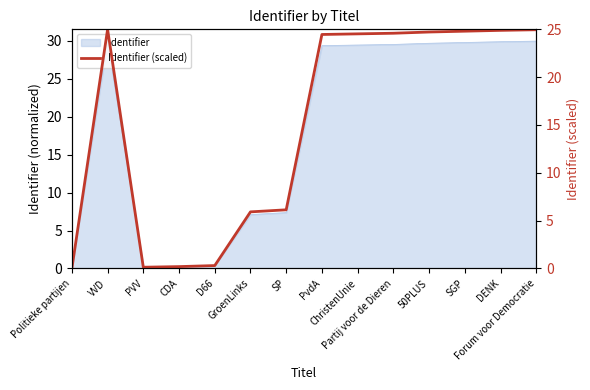

Is it true that the value at Partij voor de Dieren is 24.6?

True